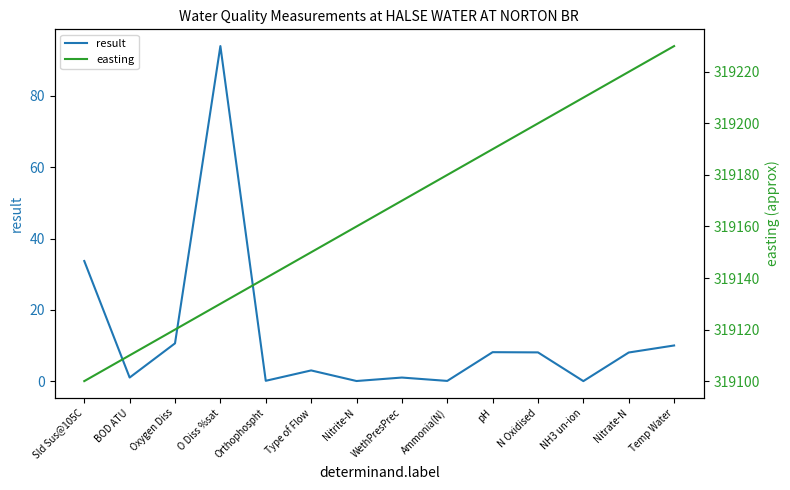

Does the chart display data point markers on the line(s)?

No